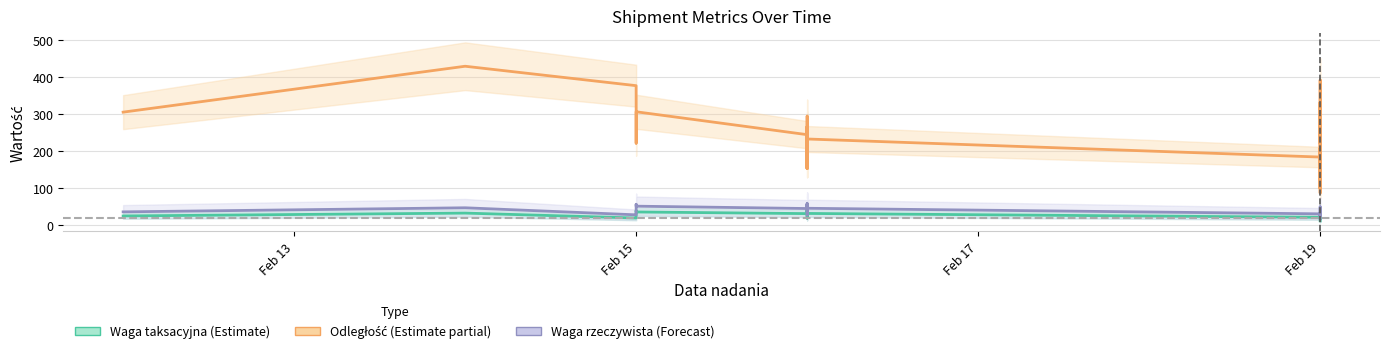

Count the number of categories in the chart.

39